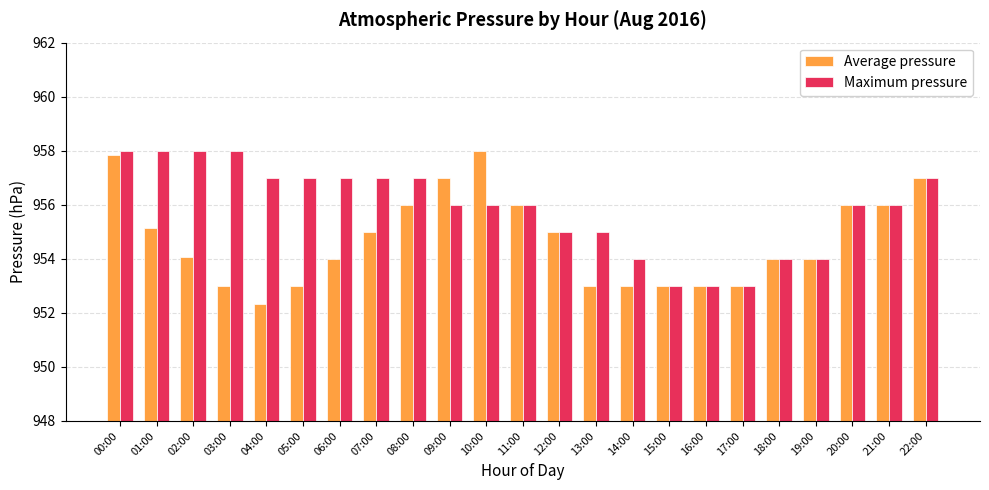

What is the label of the 16th bar from the right?

07:00